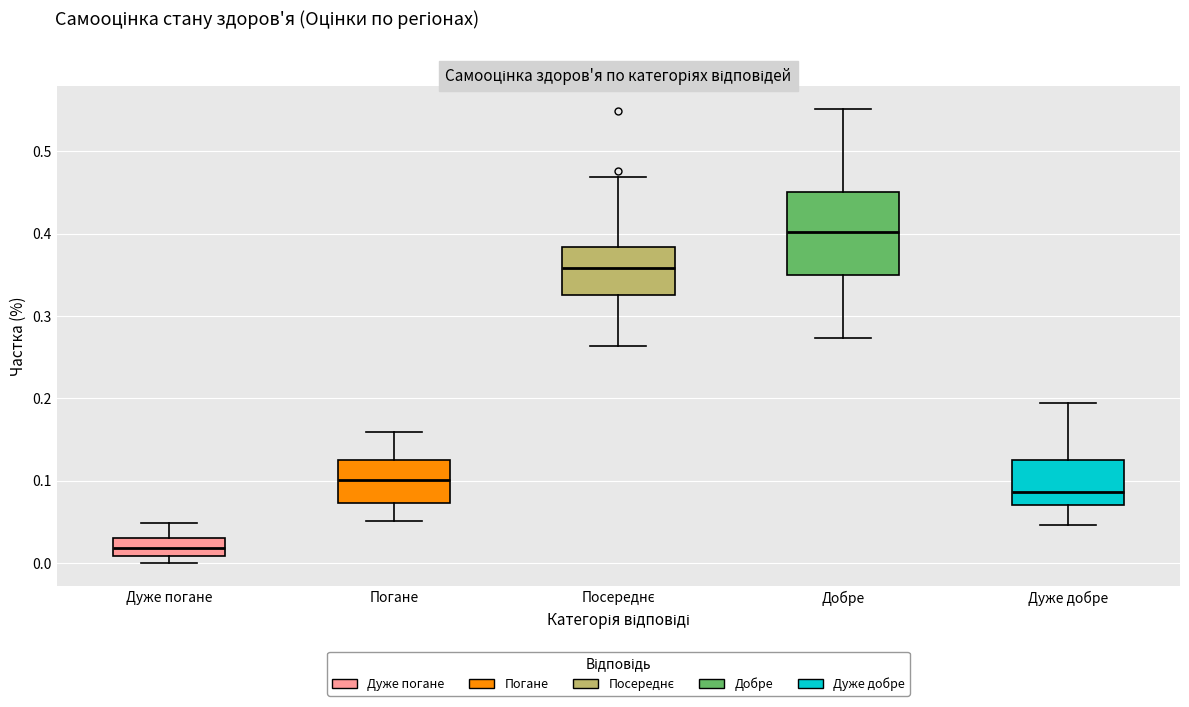

Where does the upper whisker of the box for Дуже добре end on the y-axis? The values are not printed on the chart, so give them approximately, as read against the axis.

0.19